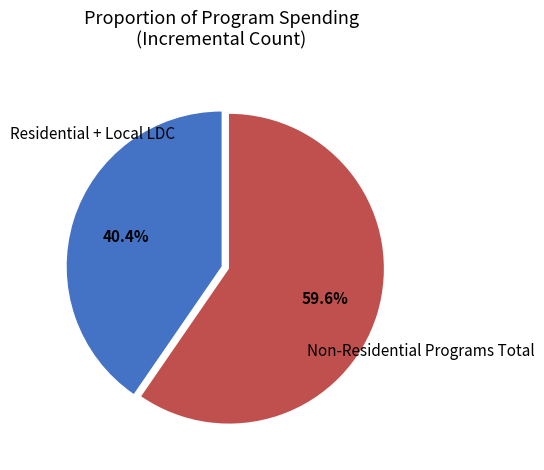

Which category has the smallest portion of the pie?

Residential + Local LDC